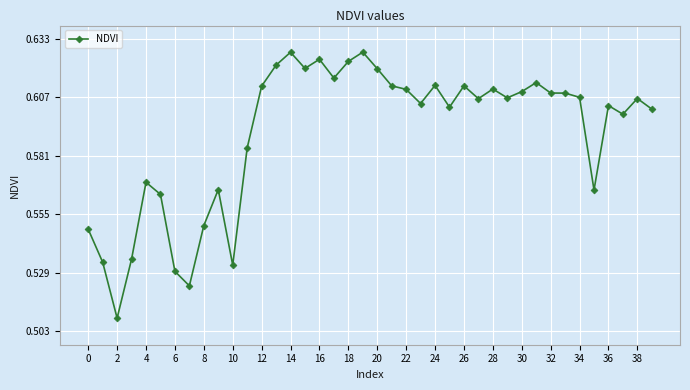

How many values are between 0 and 1?

40